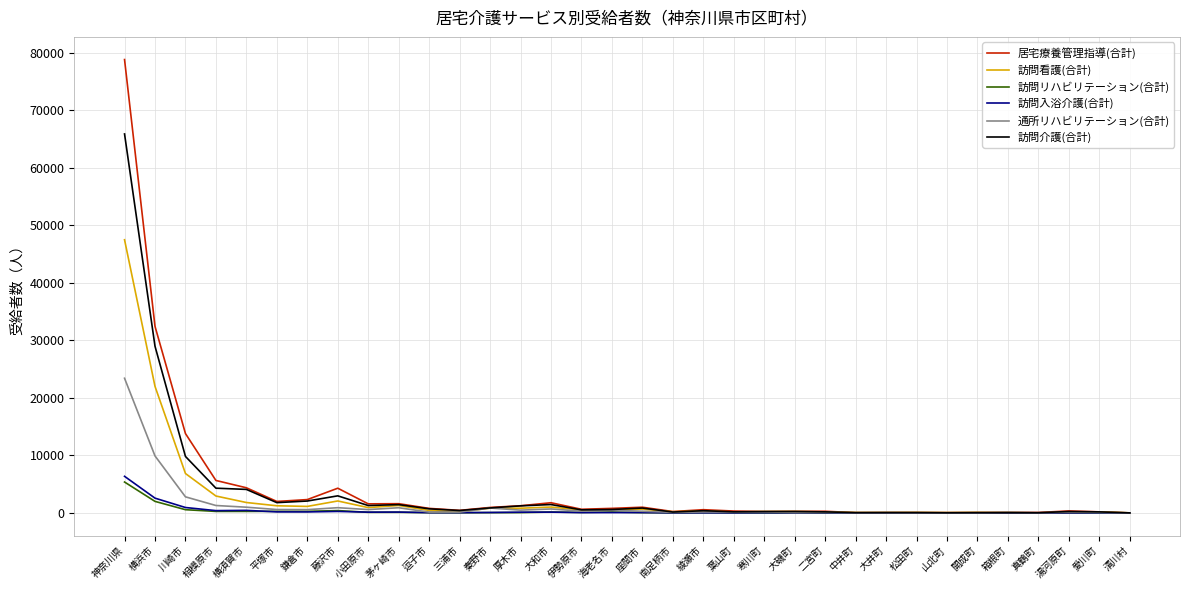

What are all the series names shown in the legend?

居宅療養管理指導(合計), 訪問看護(合計), 訪問リハビリテーション(合計), 訪問入浴介護(合計), 通所リハビリテーション(合計), 訪問介護(合計)